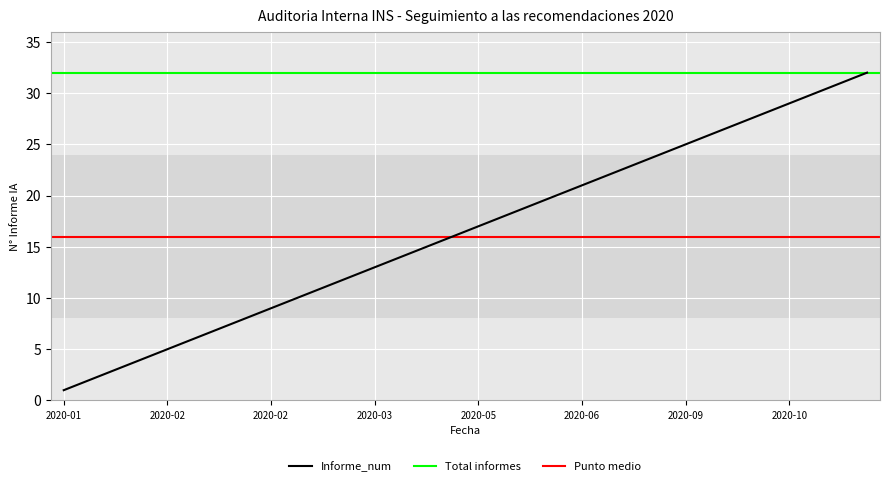

What is the label of the 12th point from the right?

2020-06